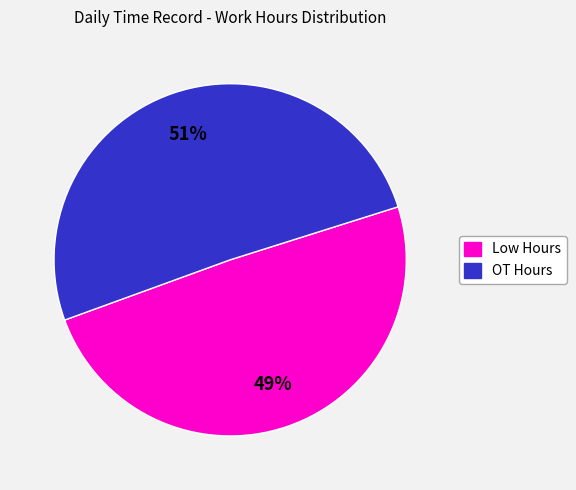

Does any single category account for the majority?

Yes